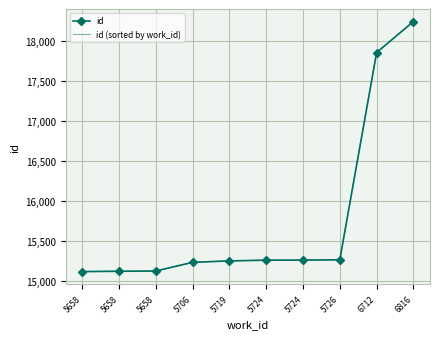

Which has a higher value, 5658 or 5658?

5658